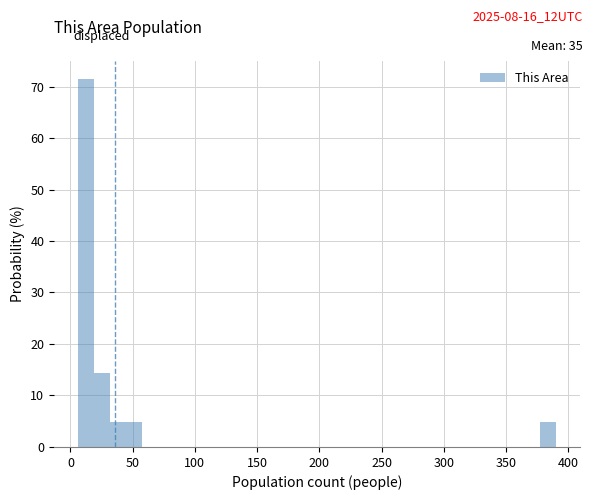

Read against the x-axis, roughly where is the centre of the tallest bar?

10